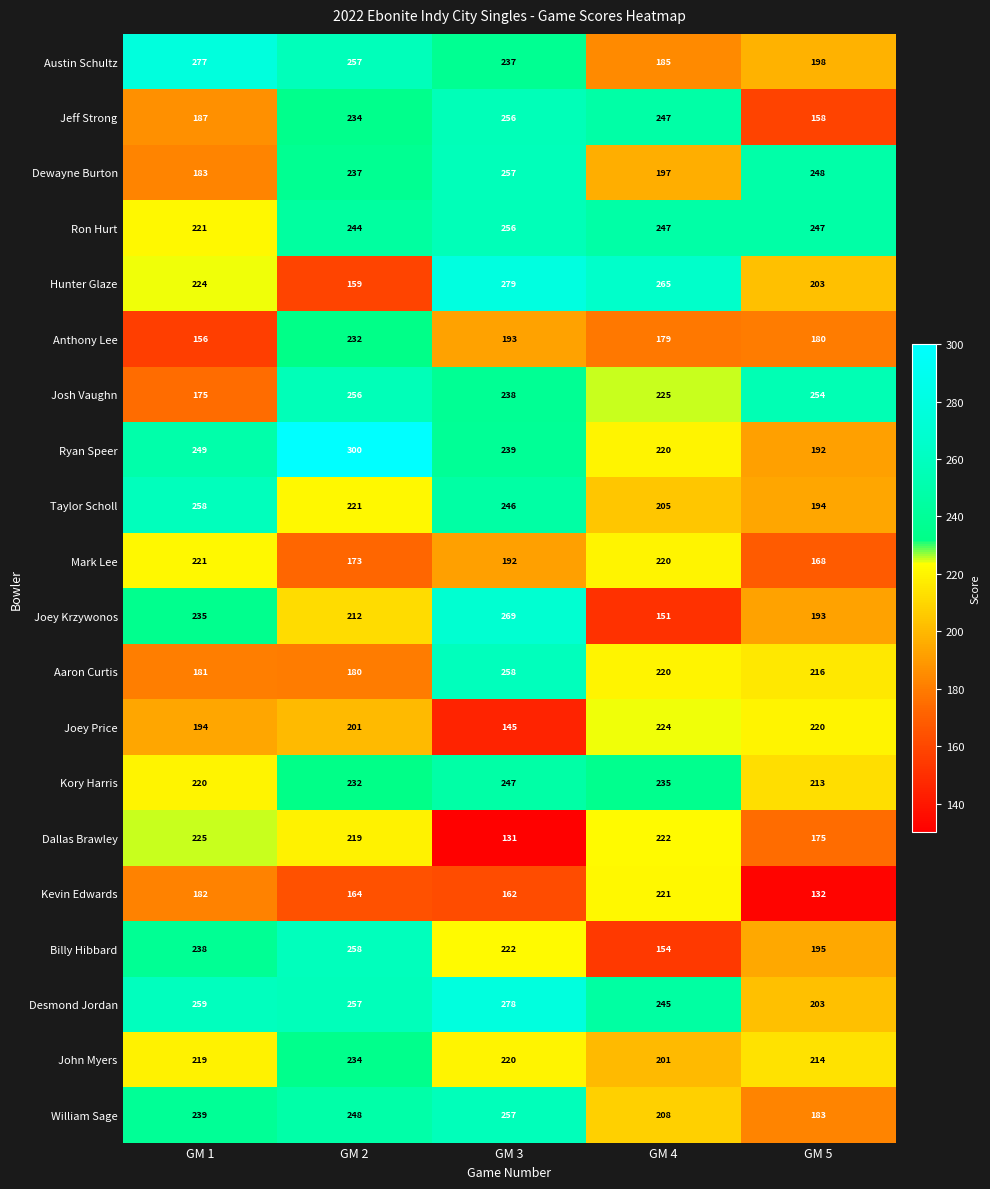

List the labels in order of Dewayne Burton value, largest first.

GM 3, GM 5, GM 2, GM 4, GM 1